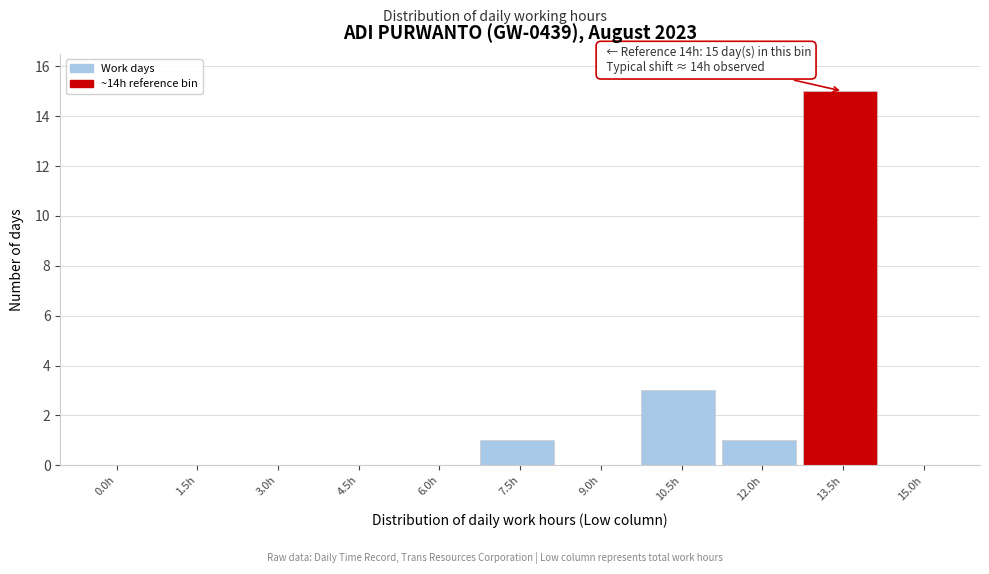

Reading left to right, list all the values displayed in this chart.

0.0h=0	1.5h=0	3.0h=0	4.5h=0	6.0h=0	7.5h=1	9.0h=0	10.5h=3	12.0h=1	13.5h=15	15.0h=0